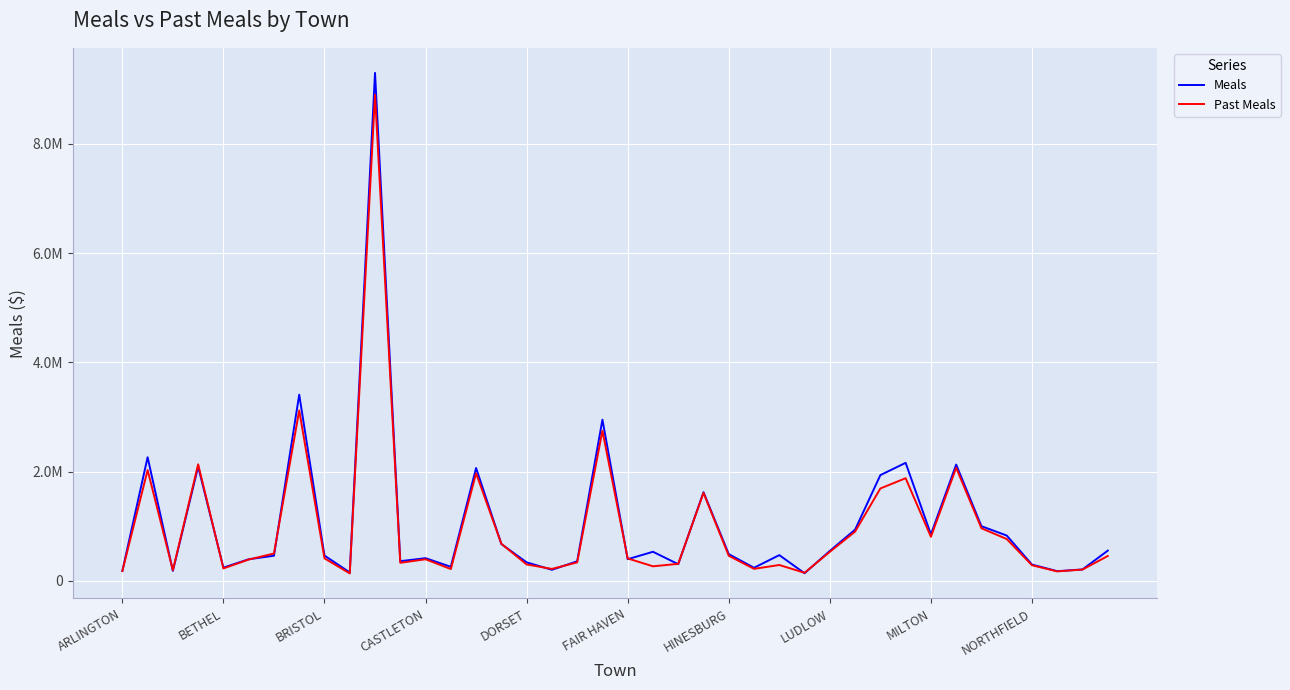

What is the average value of the Meals series?

1065748.2